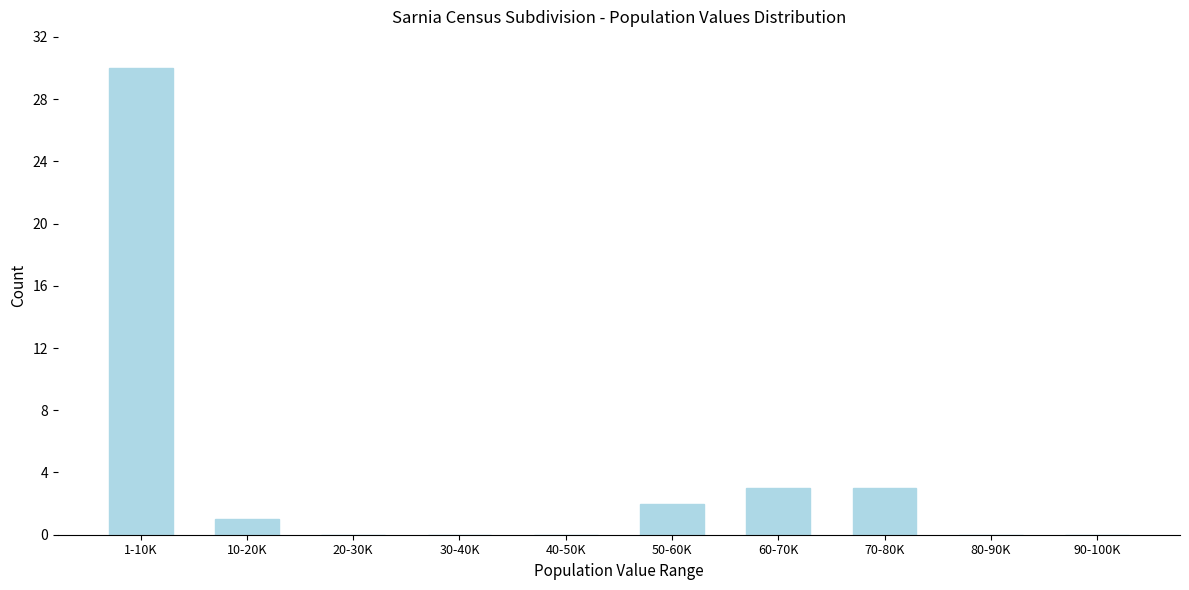

Reading left to right, list all the values displayed in this chart.

1-10K=30	10-20K=1	20-30K=0	30-40K=0	40-50K=0	50-60K=2	60-70K=3	70-80K=3	80-90K=0	90-100K=0